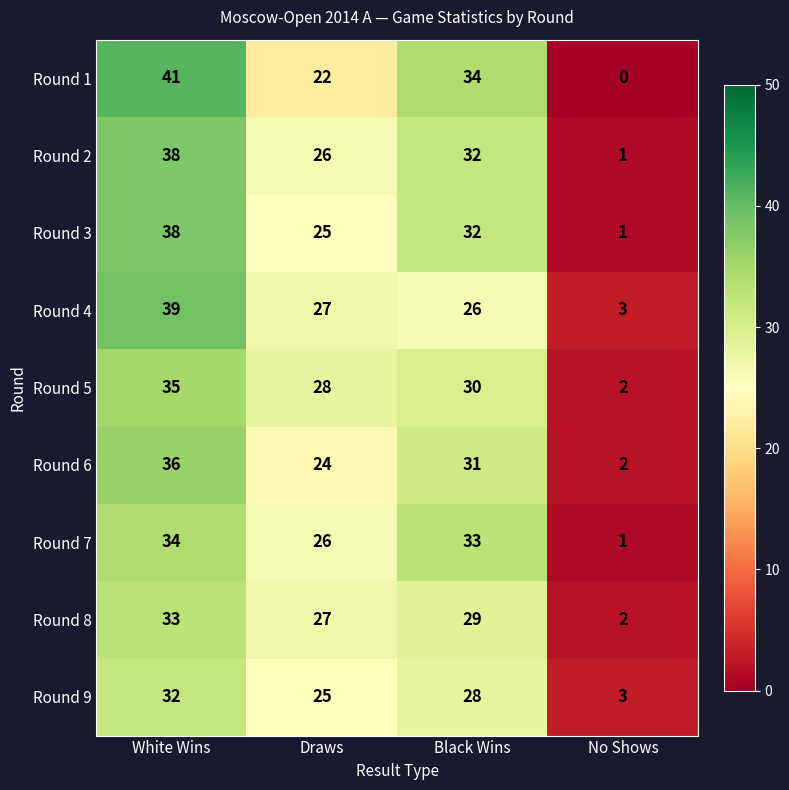

What is the difference between the Round 7 values at White Wins and Draws?

8